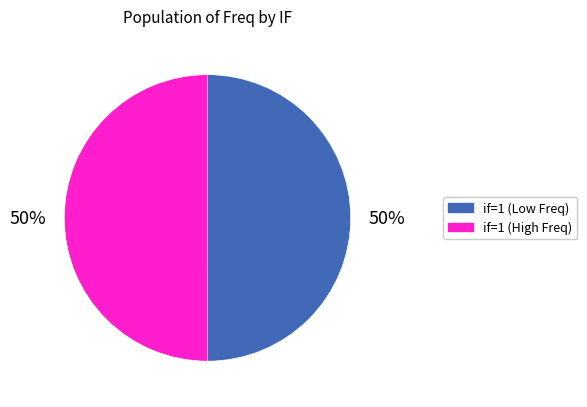

To the nearest percent, what is the average slice percentage?

50%